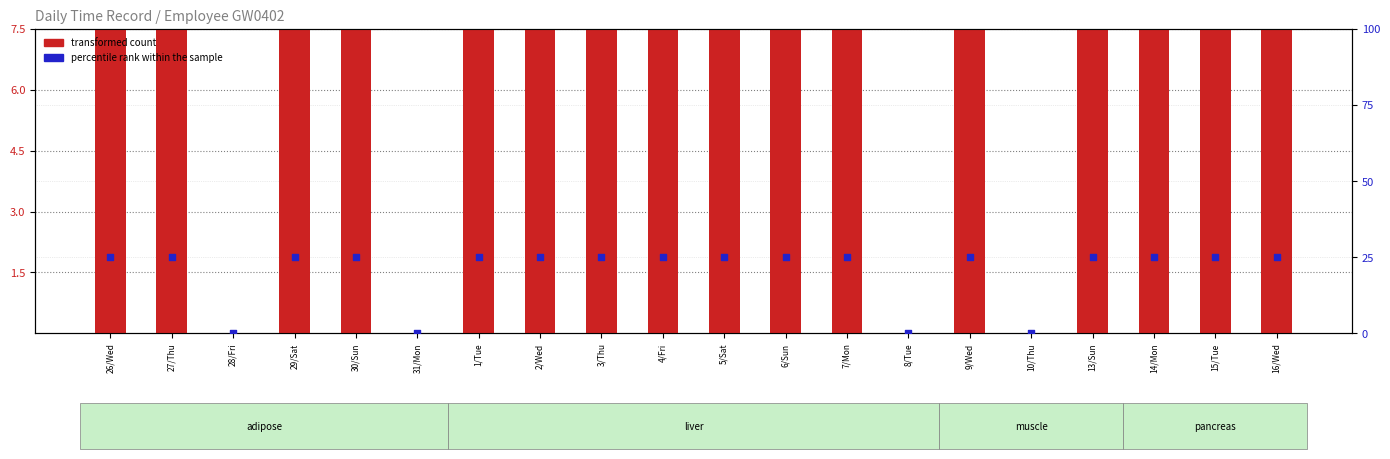

At how many categories does at least one series exceed 15?

16